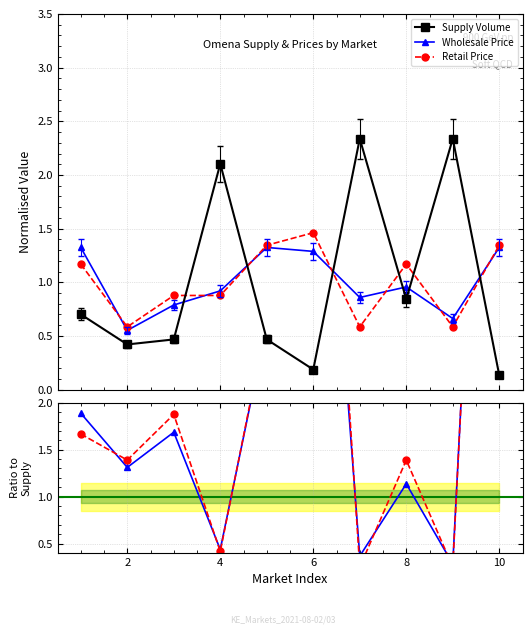

What is the value of the Supply Volume point at the 6th from the left?

0.2